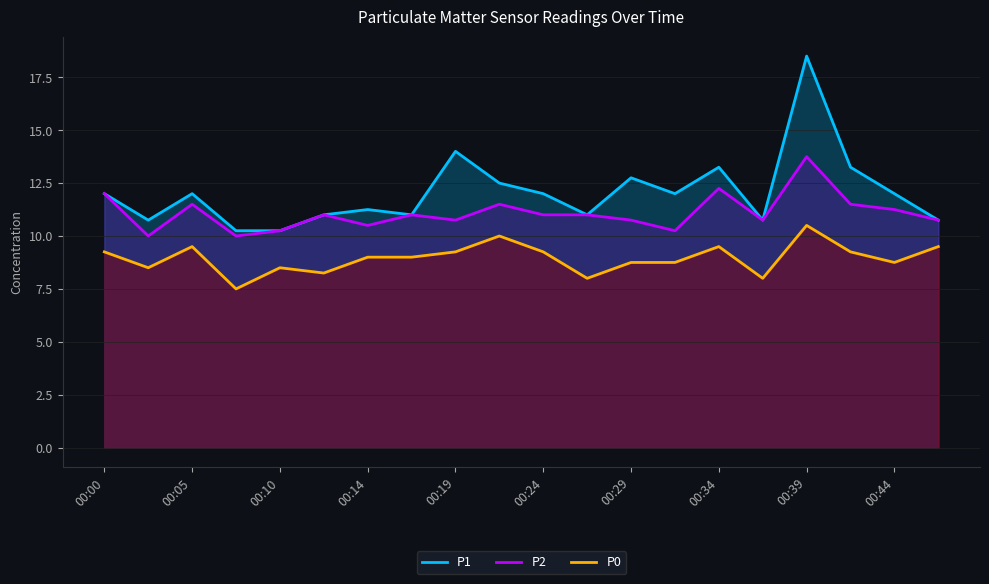

What is the value of the P1 point at the 15th from the left?

13.2